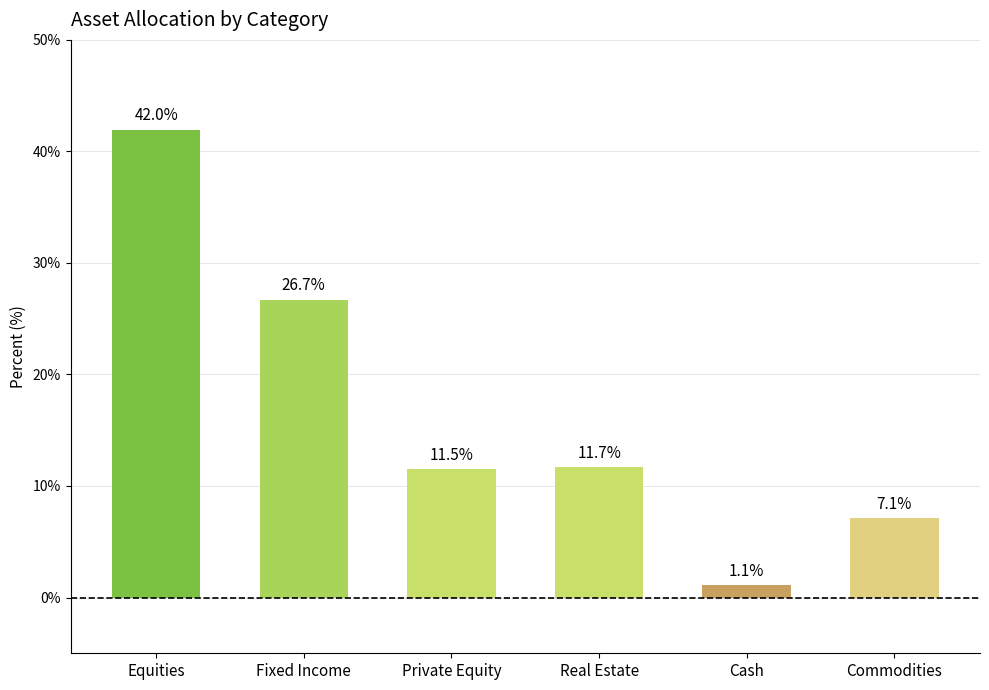

Which has a higher value, Equities or Fixed Income?

Equities